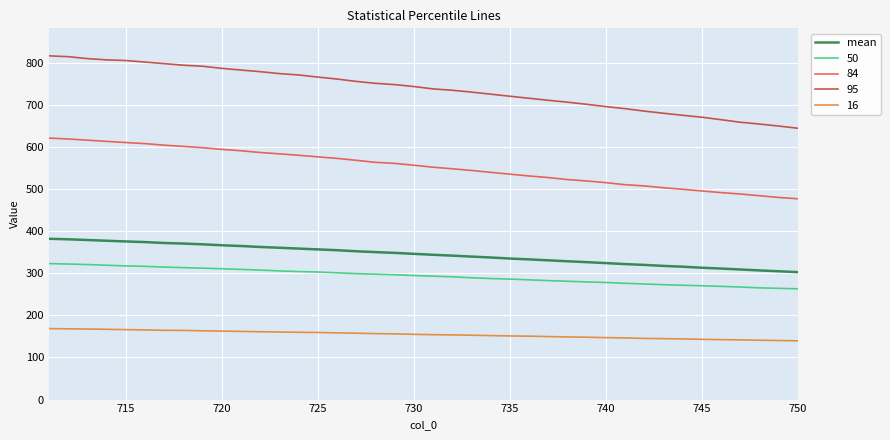

What is the ratio of the value at 730 to the value at 720?

1.0